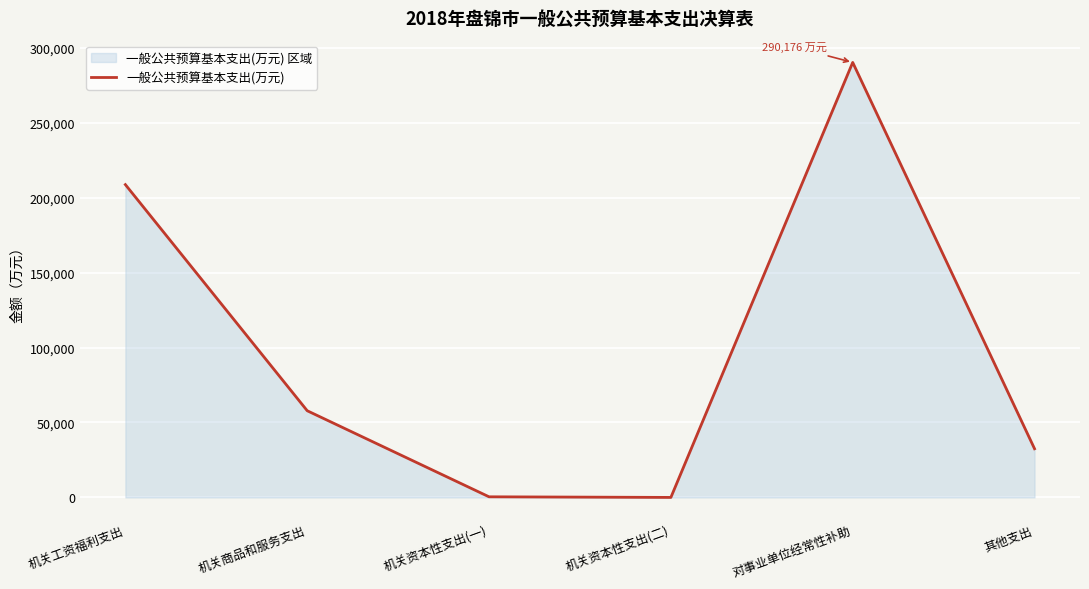

Between 机关资本性支出(一) and 机关资本性支出(二), which is larger?

机关资本性支出(一)